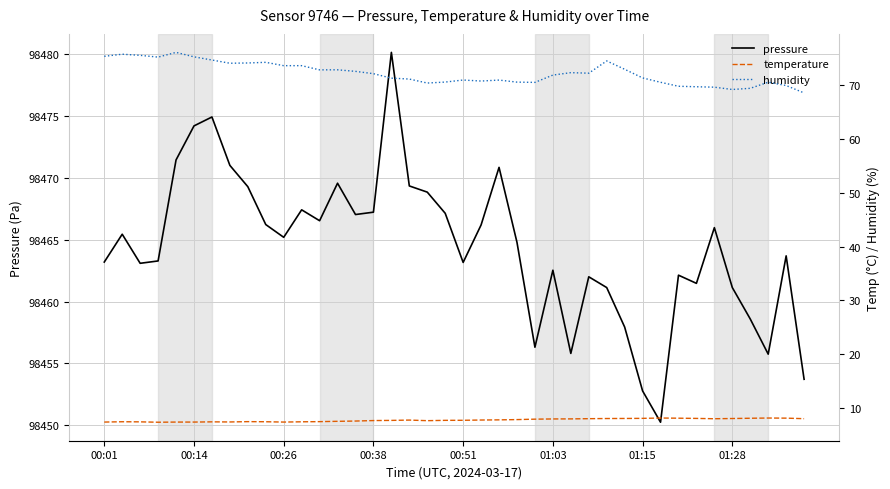

Reading left to right, extract all data points from this chart.

pressure: 98463.2	98465.4	98463.1	98463.3	98471.4	98474.2	98474.9	98471.0	98469.3	98466.2	98465.2	98467.4	98466.5	98469.6	98467.0	98467.2	98480.1	98469.3	98468.8	98467.1	98463.2	98466.2	98470.8	98464.8	98456.3	98462.5	98455.8	98462.0	98461.1	98457.9	98452.8	98450.2	98462.1	98461.5	98466.0	98461.1	98458.6	98455.8	98463.7	98453.7
temperature: 7.4	7.4	7.4	7.3	7.4	7.4	7.4	7.4	7.4	7.4	7.4	7.4	7.4	7.5	7.5	7.6	7.7	7.7	7.6	7.7	7.7	7.7	7.8	7.8	7.9	7.9	8.0	8.0	8.0	8.0	8.1	8.1	8.1	8.0	8.0	8.0	8.1	8.1	8.1	8.0
humidity: 75.4	75.8	75.5	75.2	76.1	75.3	74.7	74.1	74.1	74.2	73.6	73.6	72.8	72.9	72.6	72.1	71.3	71.1	70.4	70.6	71.0	70.8	71.0	70.6	70.5	71.9	72.3	72.2	74.5	73.0	71.3	70.5	69.8	69.7	69.6	69.2	69.4	70.5	69.9	68.6